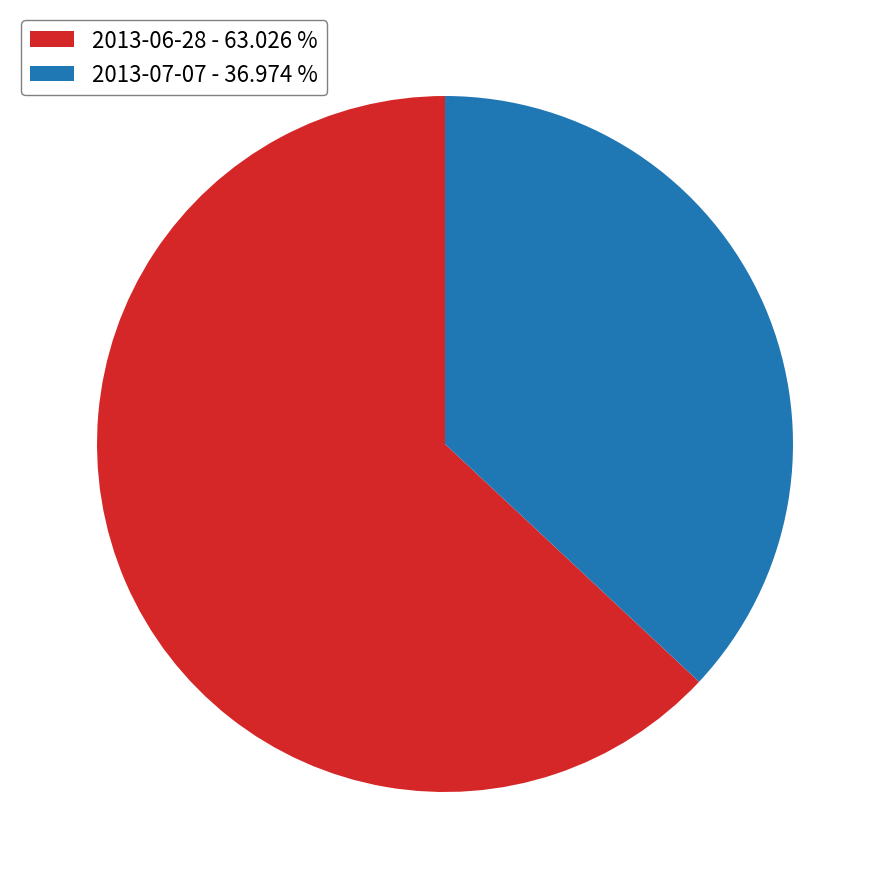

Do 2013-07-07 - 36.974 % and 2013-06-28 - 63.026 % together represent more than half of the pie?

Yes